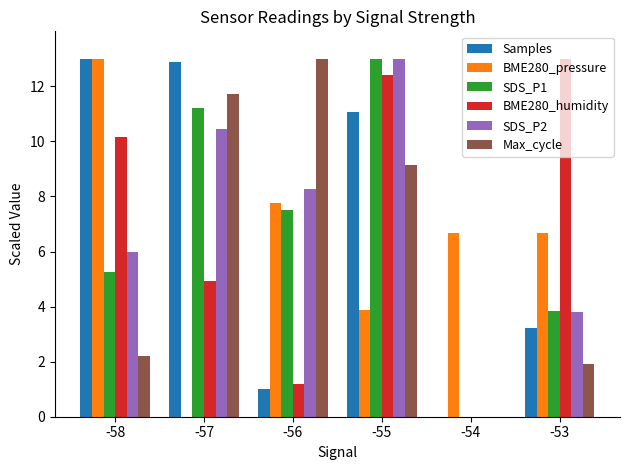

What are all the series names shown in the legend?

Samples, BME280_pressure, SDS_P1, BME280_humidity, SDS_P2, Max_cycle